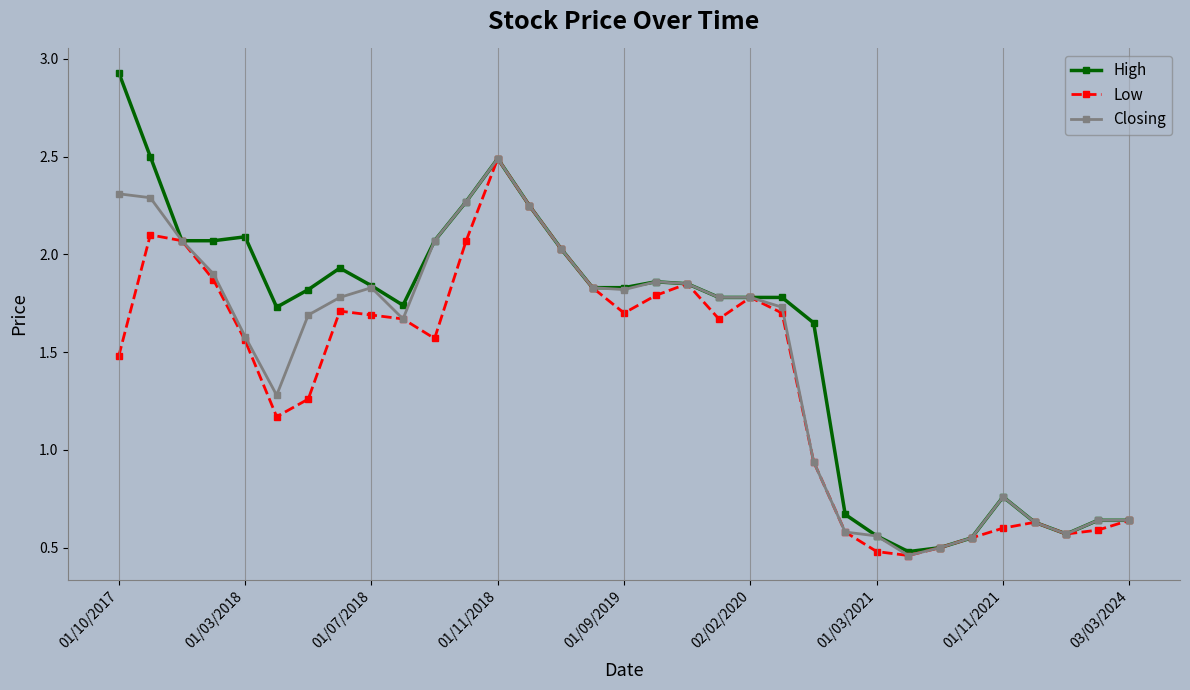

Count the number of categories in the chart.

33